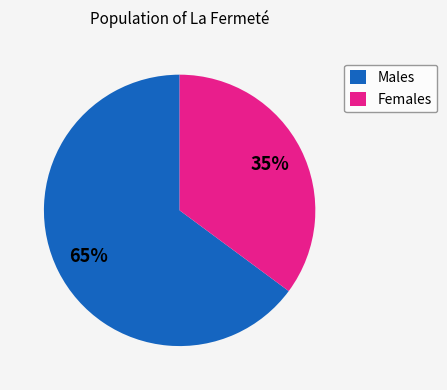

To the nearest percent, what is the average slice percentage?

50%